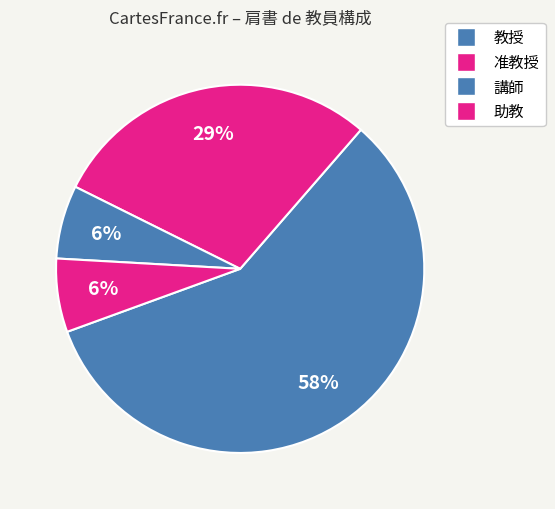

The 教授 slice represents 32% of the pie. True or false?

False